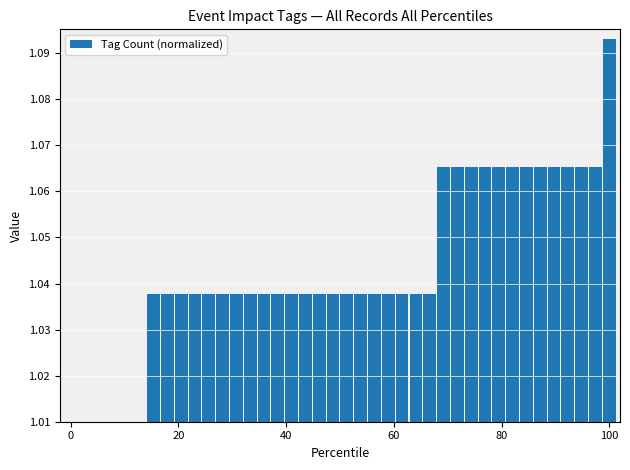

What is the difference between the maximum and second lowest values?

0.1